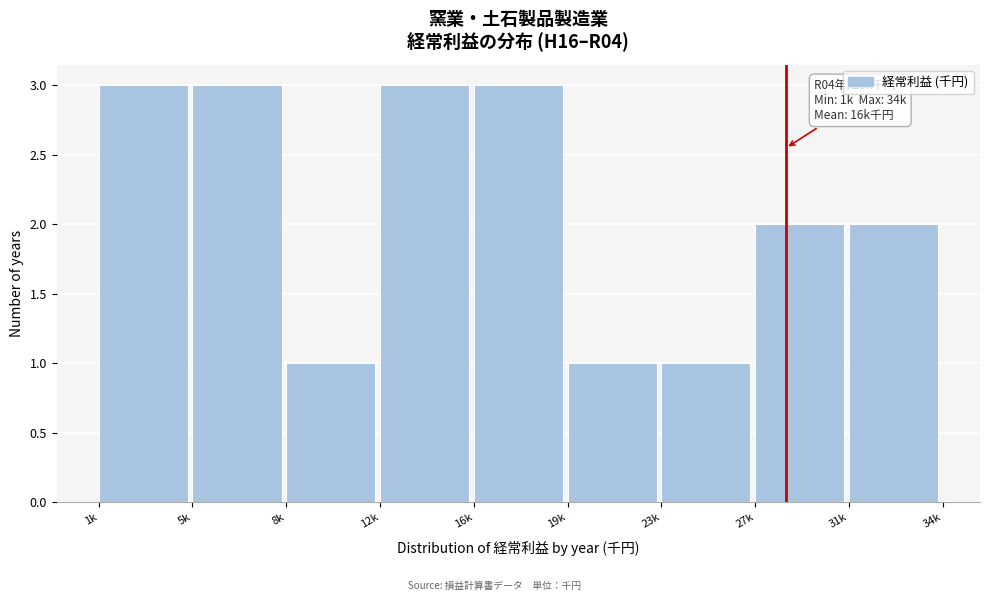

Reading left to right, what are all the values shown in this chart?

1k=3	5k=3	8k=1	12k=3	16k=3	19k=1	23k=1	27k=2	31k=2